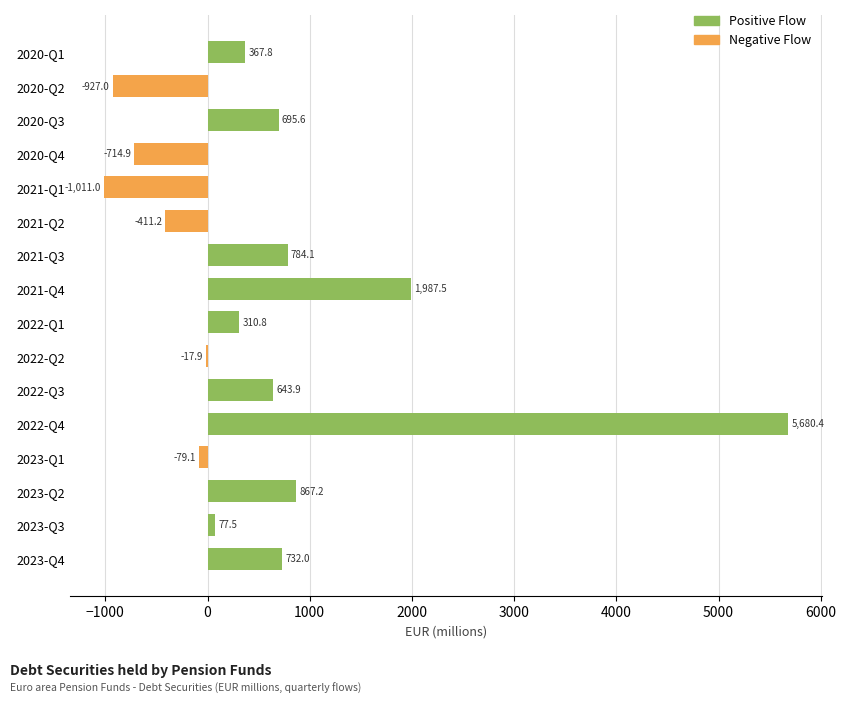

The chart shows a value of 903.4 at 2022-Q3. True or false?

False